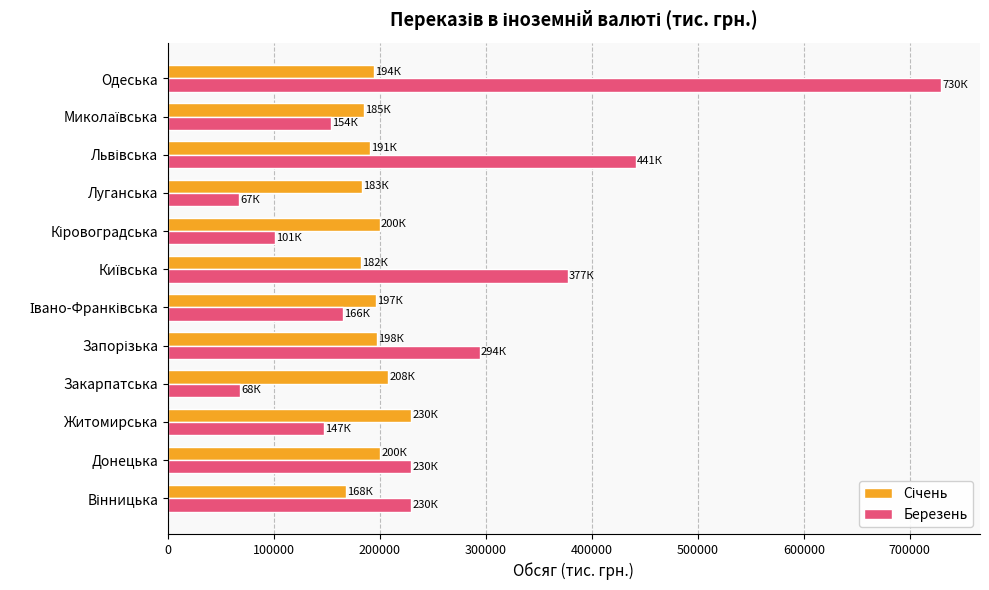

What is the maximum value shown in the chart?

729738.5